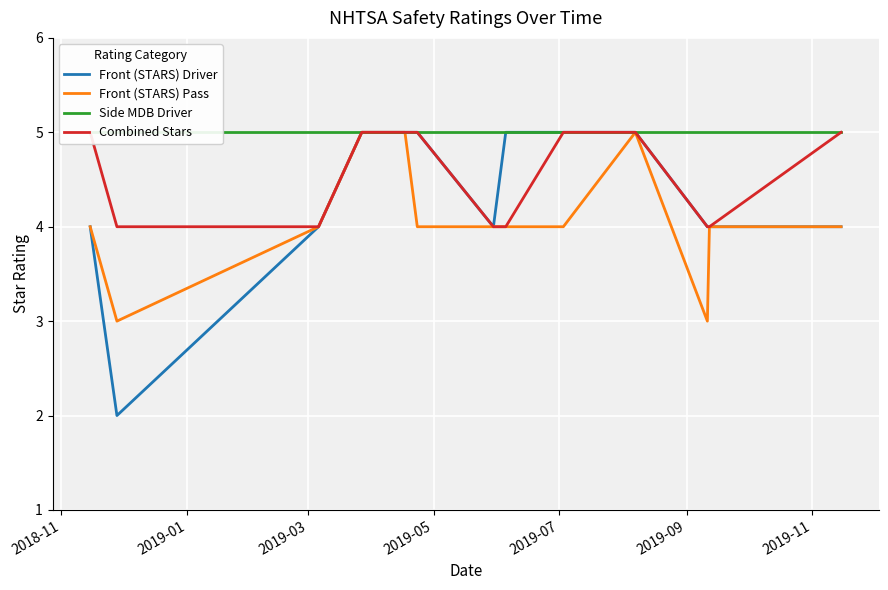

What is the maximum value for Front (STARS) Pass?

5